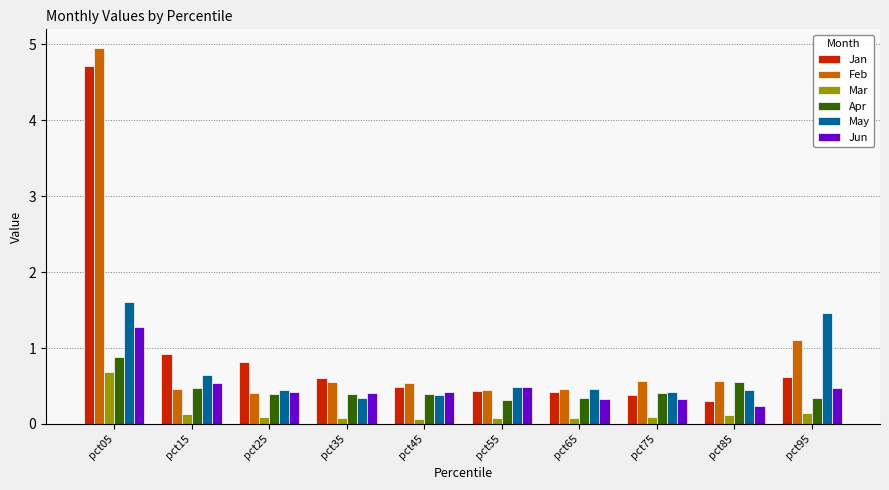

At how many categories does at least one series exceed 2?

1